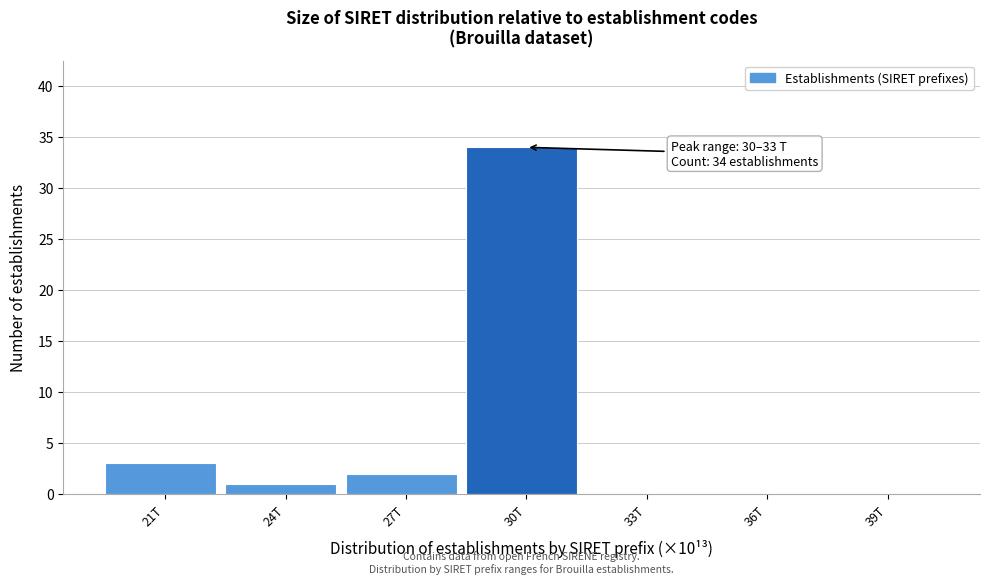

Reading left to right, transcribe all the data shown in this chart.

21T=3	24T=1	27T=2	30T=34	33T=0	36T=0	39T=0